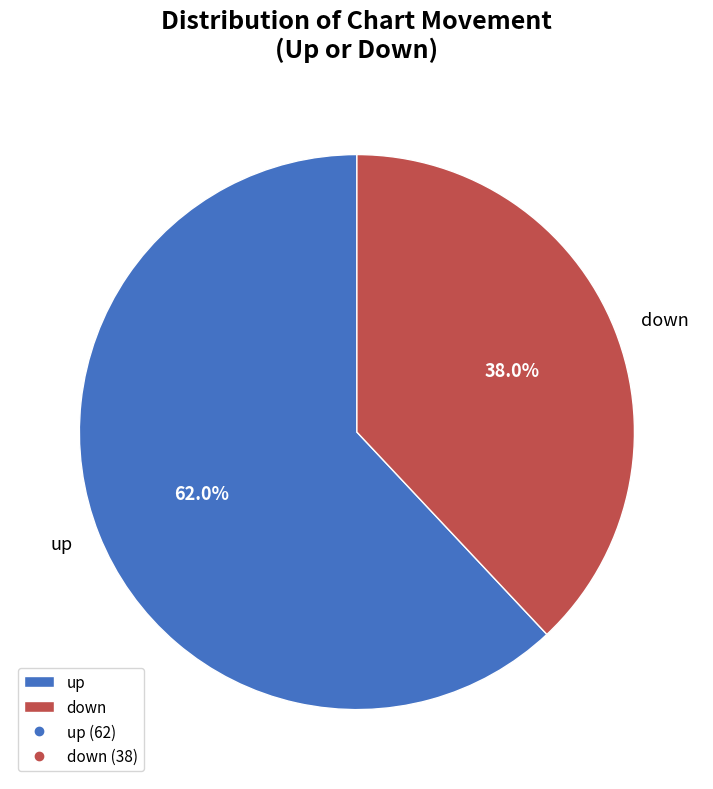

What percentage is the up slice, to the nearest percent?

62%